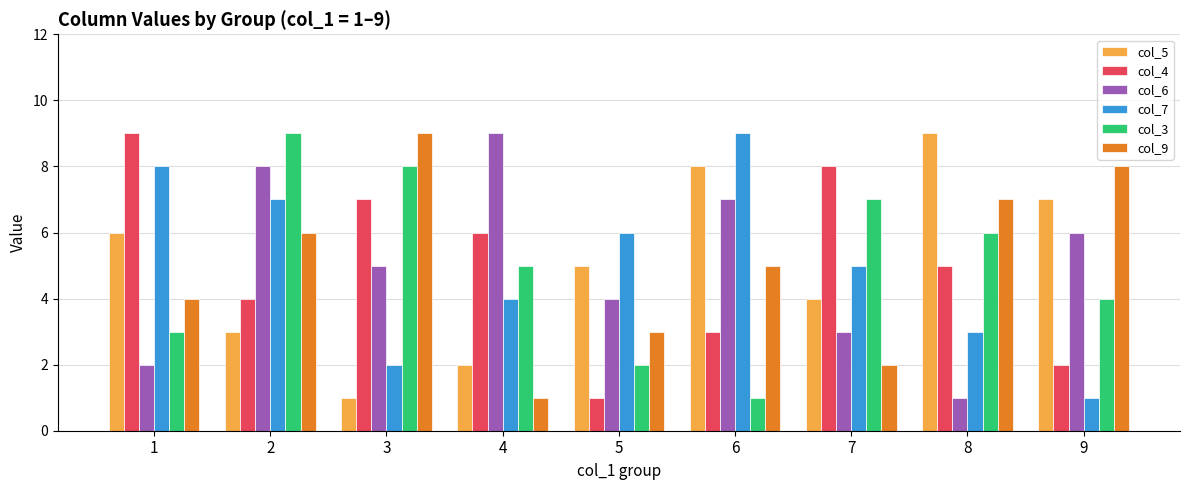

Count the number of data series in this chart.

6